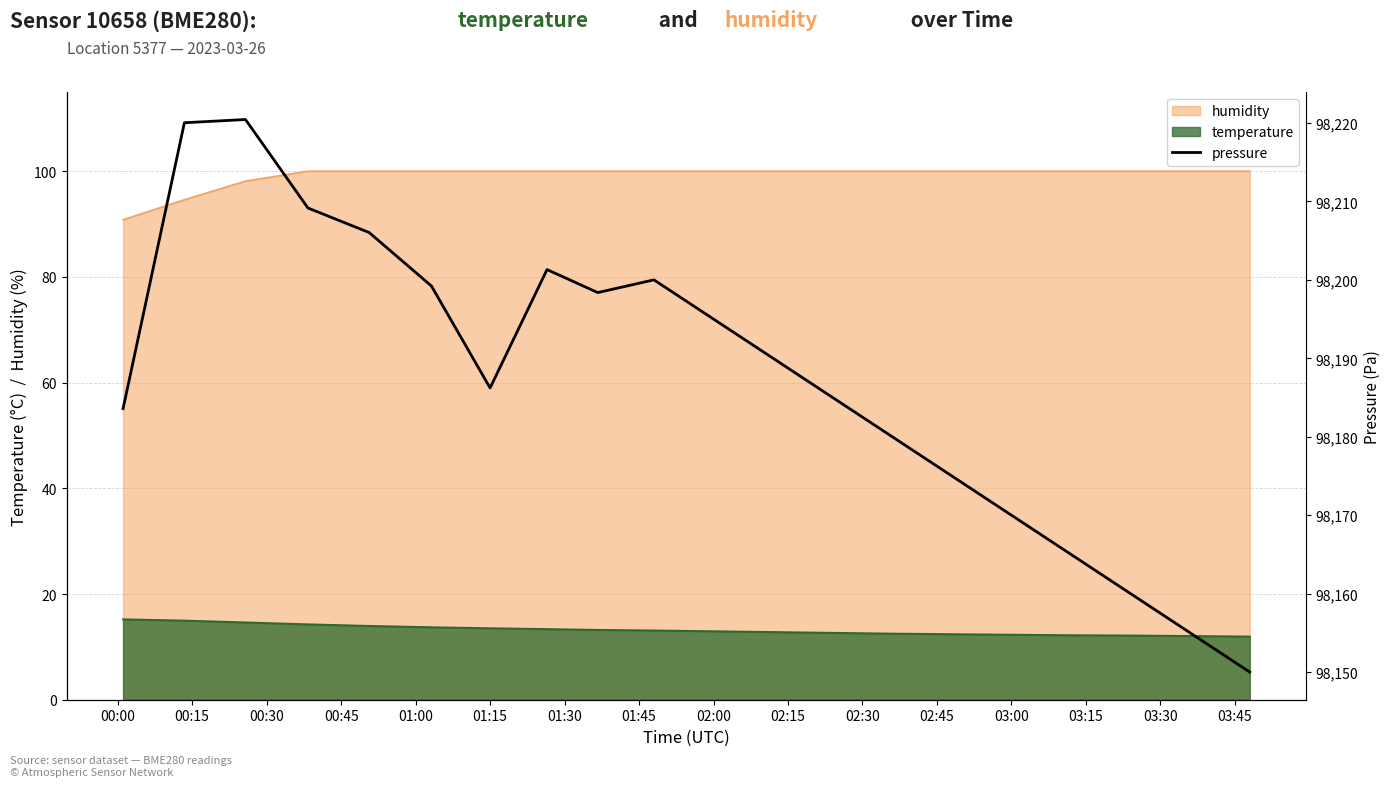

What is the maximum value for humidity?

100.0